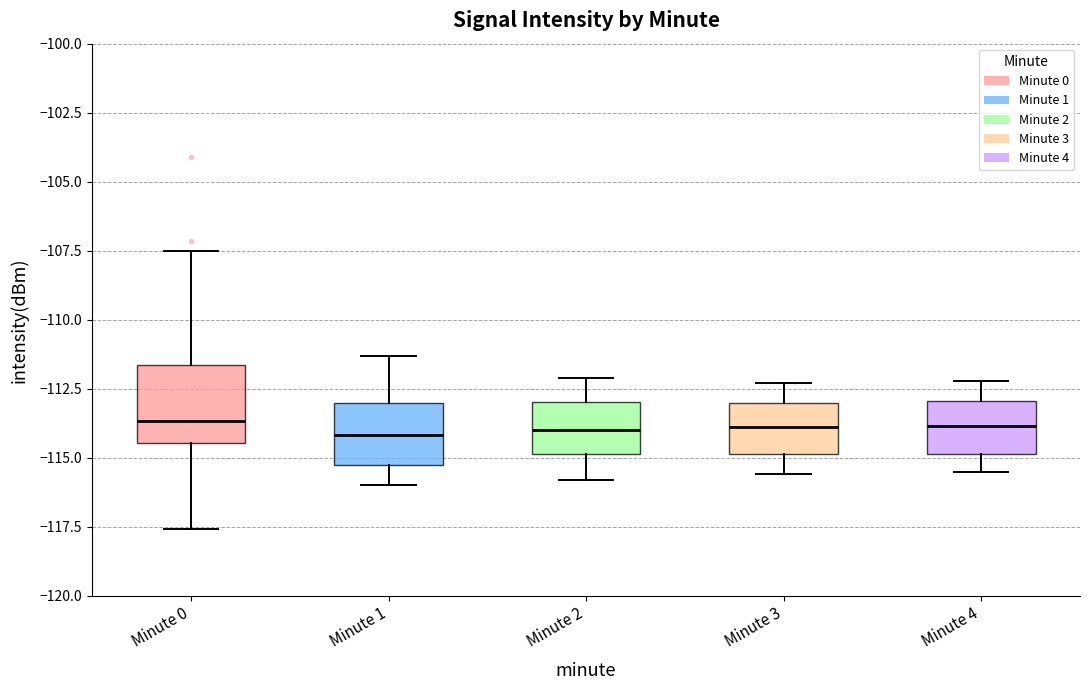

Which box is the tallest, from its lower edge to its upper edge?

Minute 0